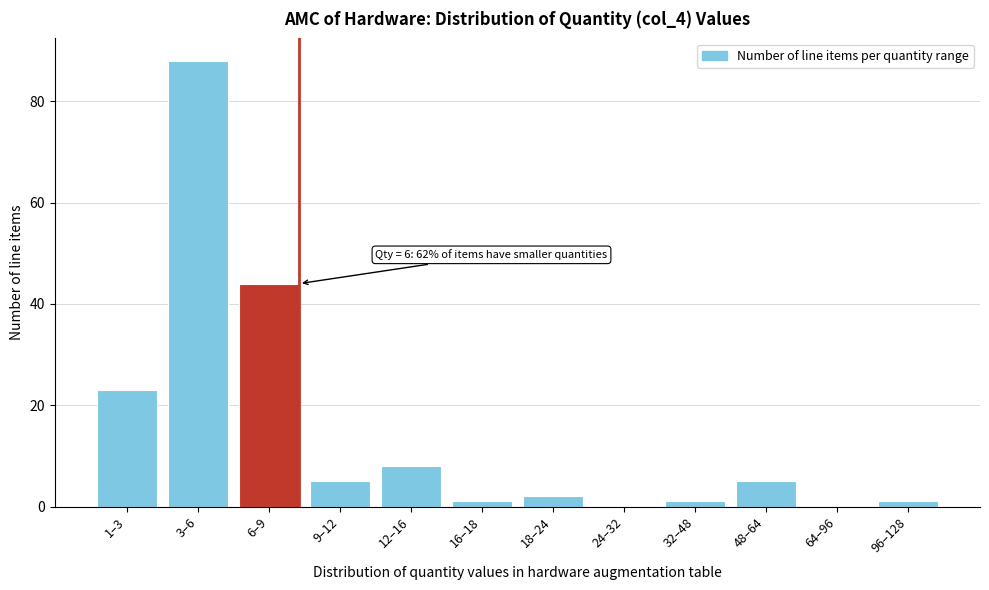

Reading right to left, list all the values displayed in this chart.

96–128=1	64–96=0	48–64=5	32–48=1	24–32=0	18–24=2	16–18=1	12–16=8	9–12=5	6–9=44	3–6=88	1–3=23